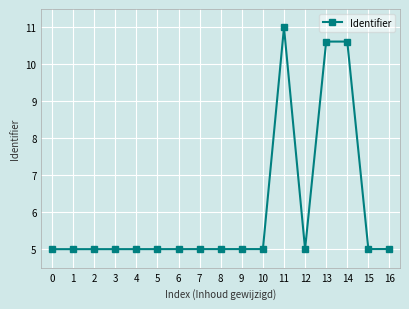

What is the smallest value displayed?

5.0